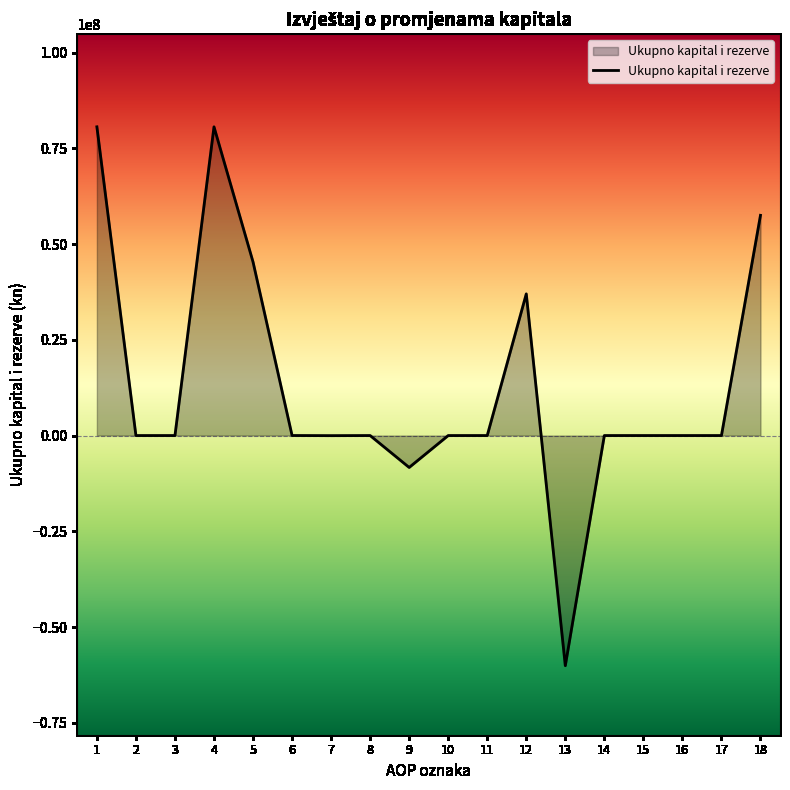

What is the maximum value shown in the chart?

80612402